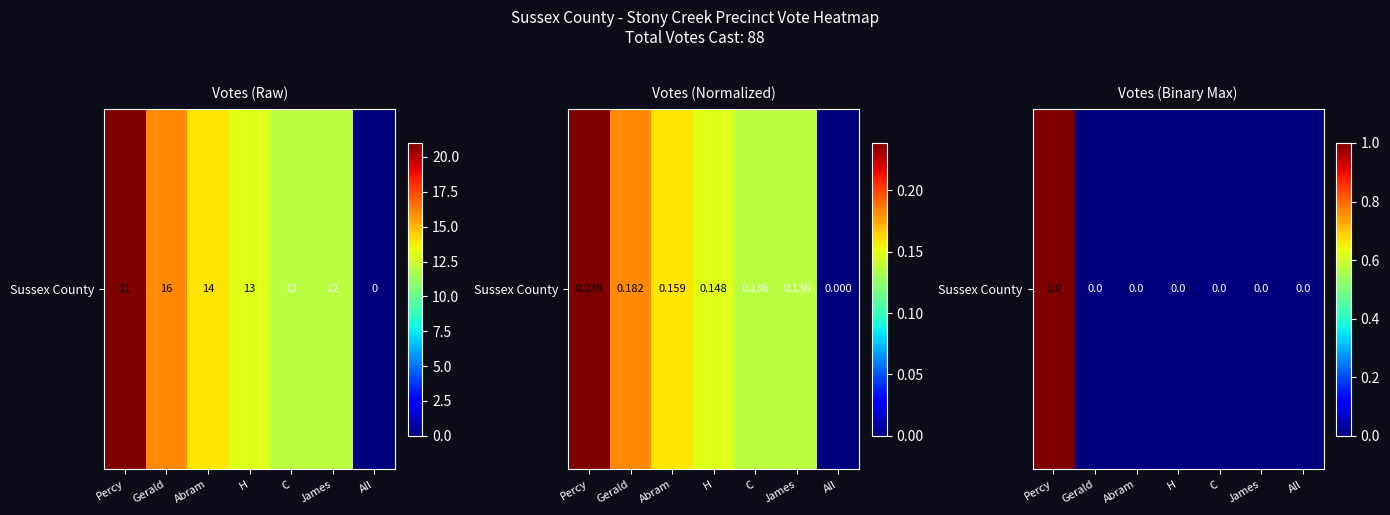

Rank the categories by value from lowest to highest.

Gerald, Abram, H, C, James, All, Percy